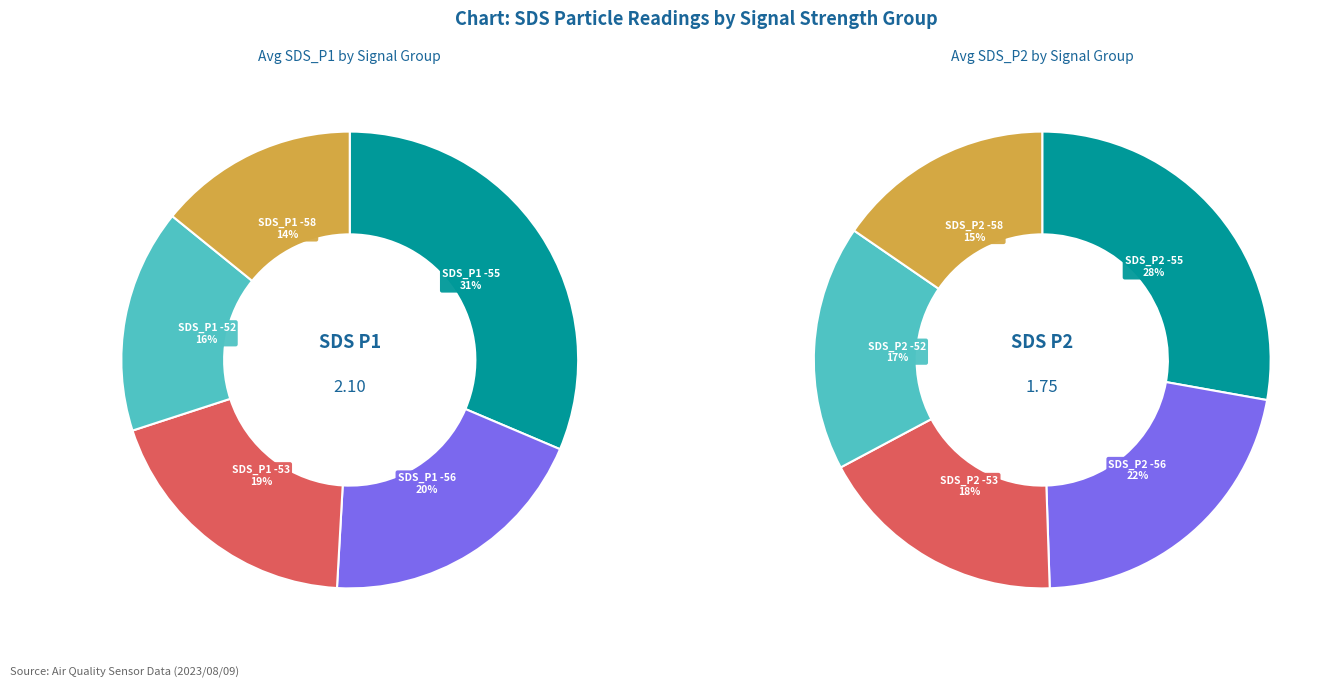

How many segments does this pie chart have?

5